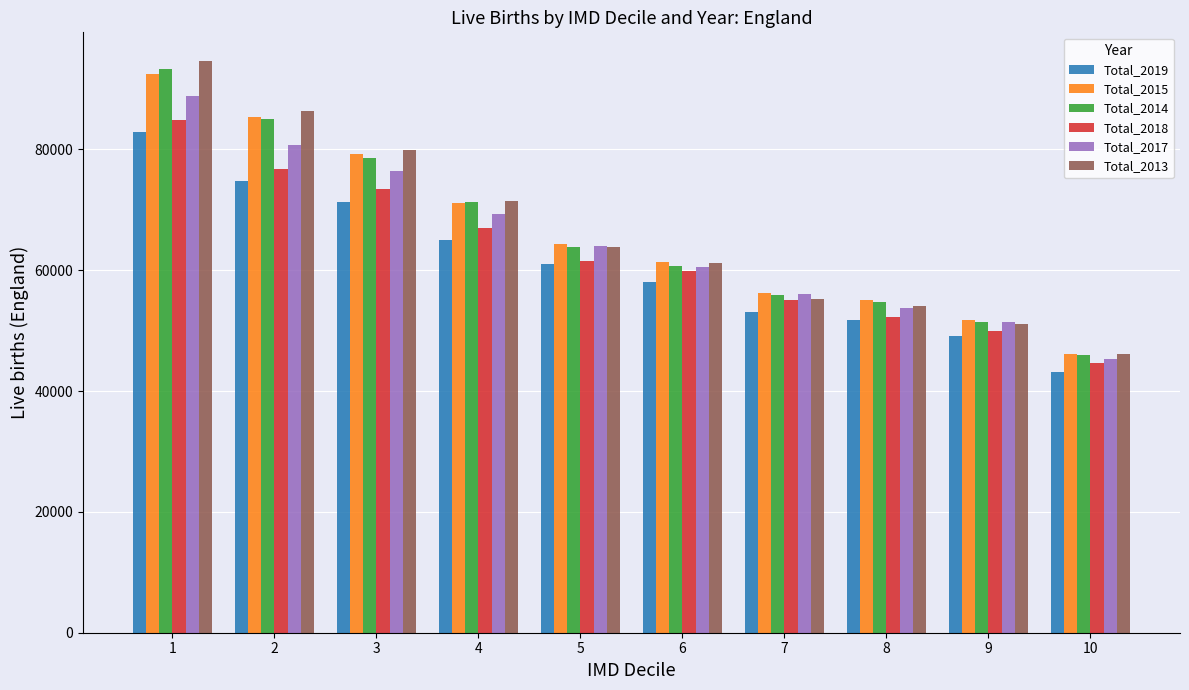

What is the approximate value of Total_2017 at 7, to the nearest 10?

56030